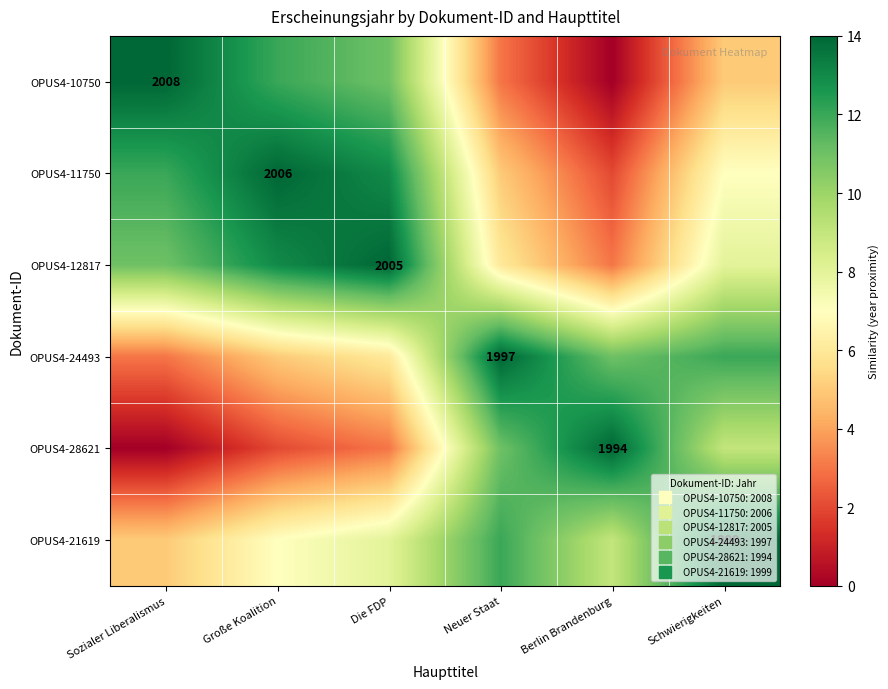

Rank the series by their maximum value, from highest to lowest.

OPUS4-10750, OPUS4-11750, OPUS4-12817, OPUS4-24493, OPUS4-28621, OPUS4-21619